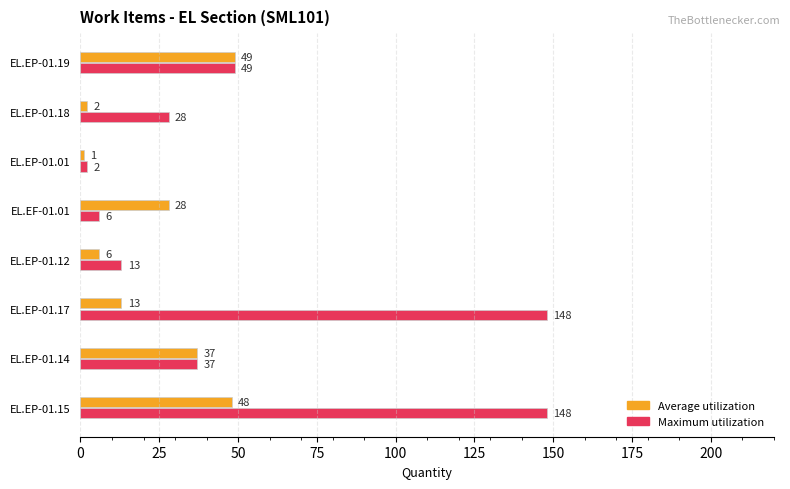

What is the sum of all Average utilization values?

184